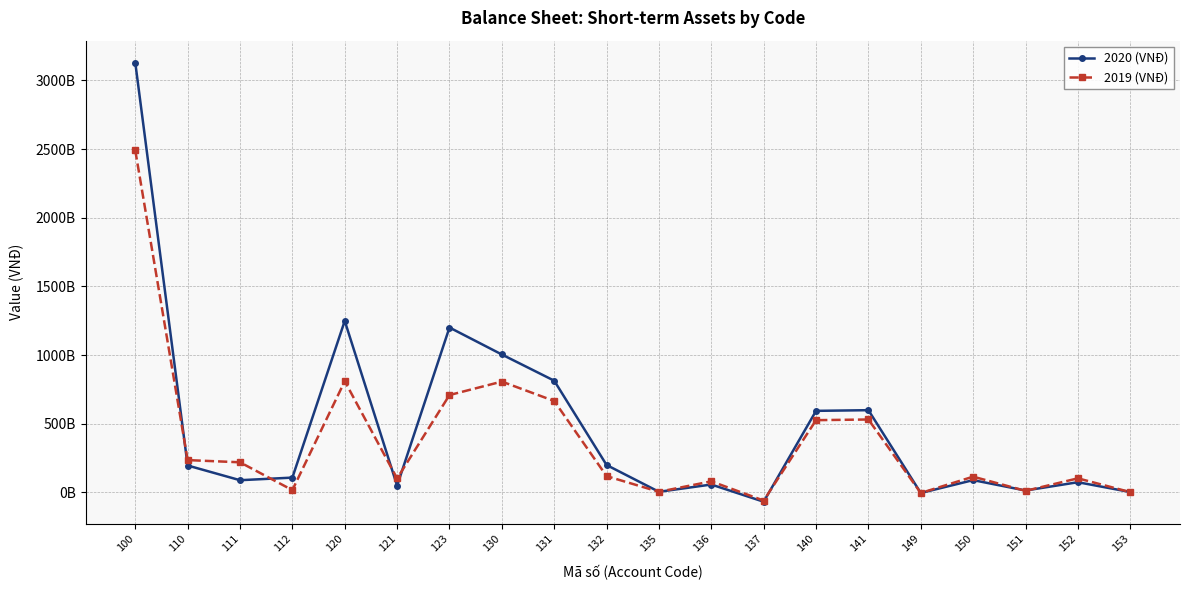

What is the value of the 2019 (VNĐ) point at the 16th from the left?

-4914184895